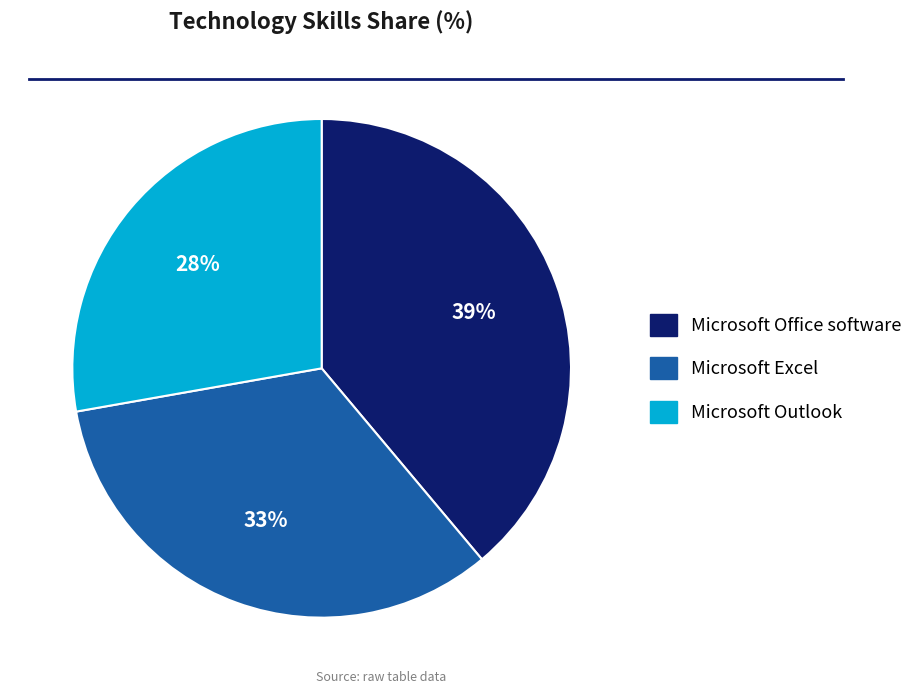

Rank the categories by value from lowest to highest.

Microsoft Outlook, Microsoft Excel, Microsoft Office software